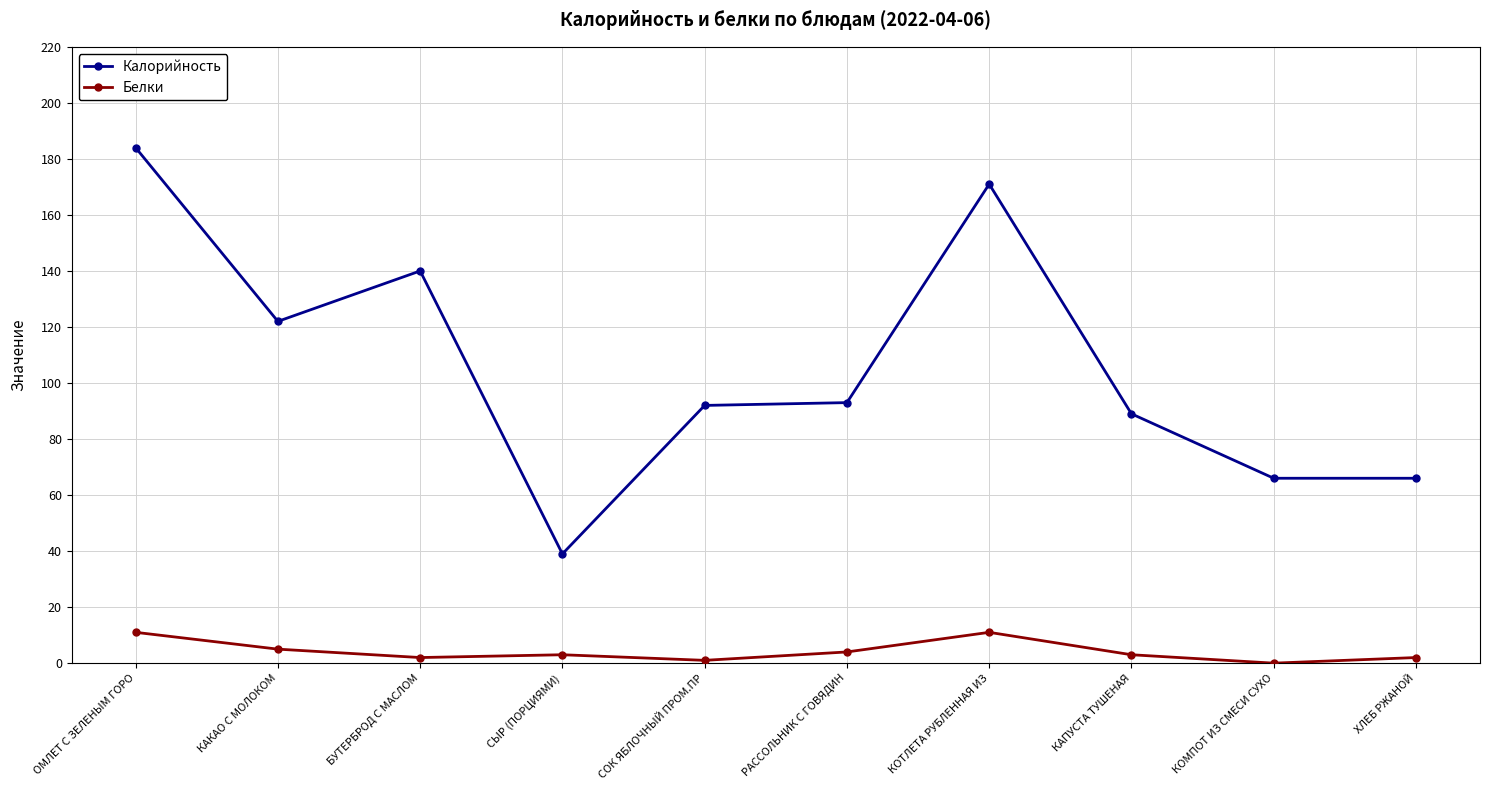

Reading right to left, list all the values displayed in this chart.

Калорийность: 66	66	89	171	93	92	39	140	122	184
Белки: 2	0	3	11	4	1	3	2	5	11